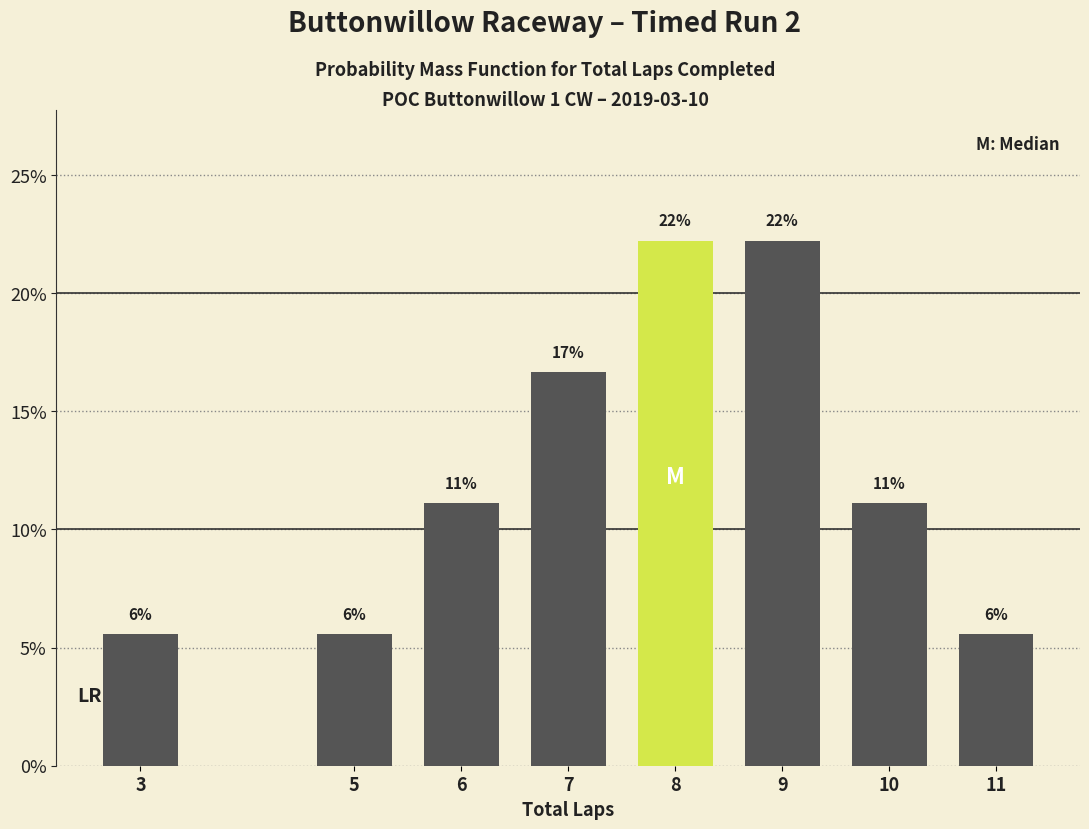

Does the chart contain any negative values?

No